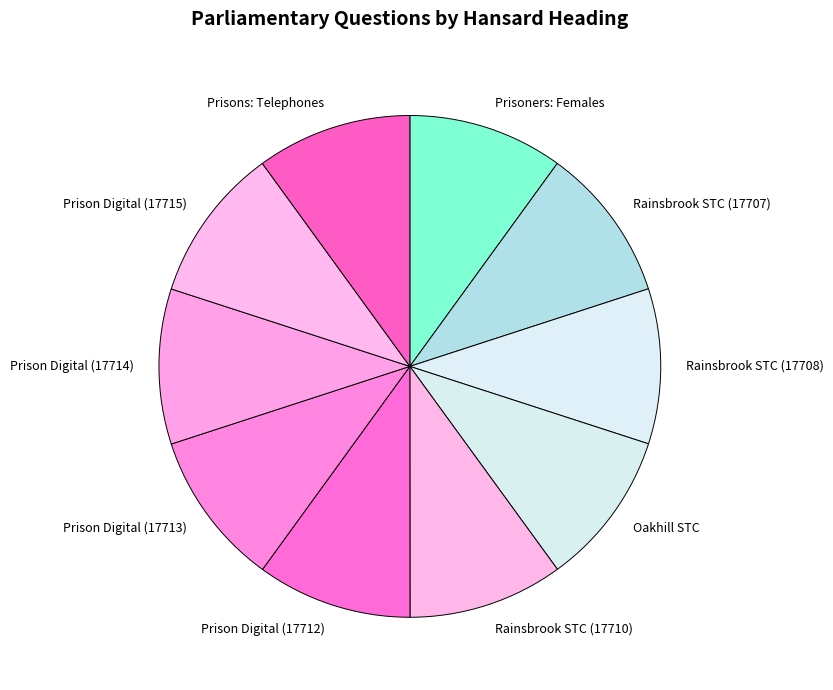

Do Prisons: Telephones and Prisoners: Females together represent more than half of the pie?

No